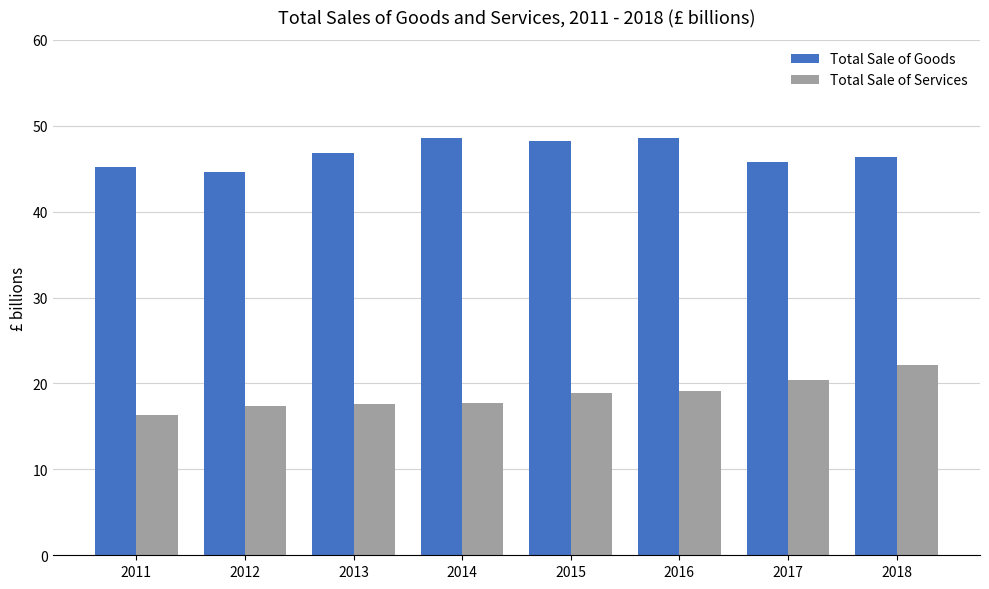

Count the number of categories in the chart.

8